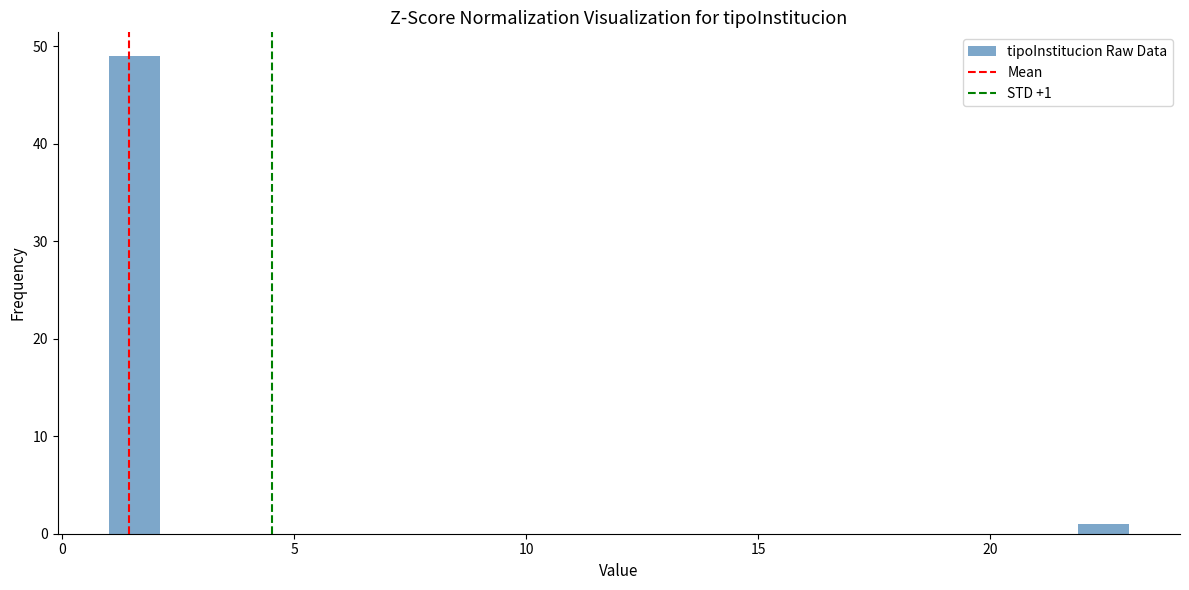

Read against the x-axis, roughly where is the centre of the tallest bar?

1.5